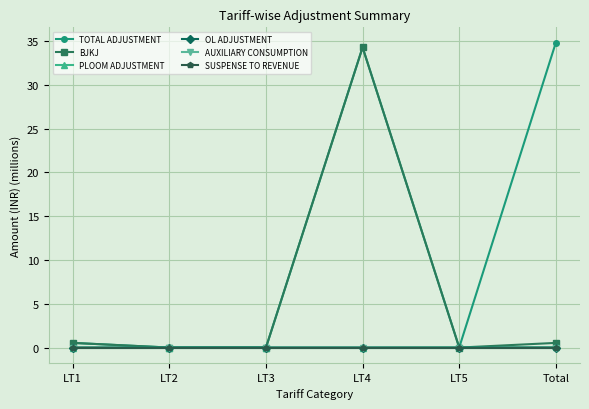

What is the label of the 3rd point from the left?

LT3